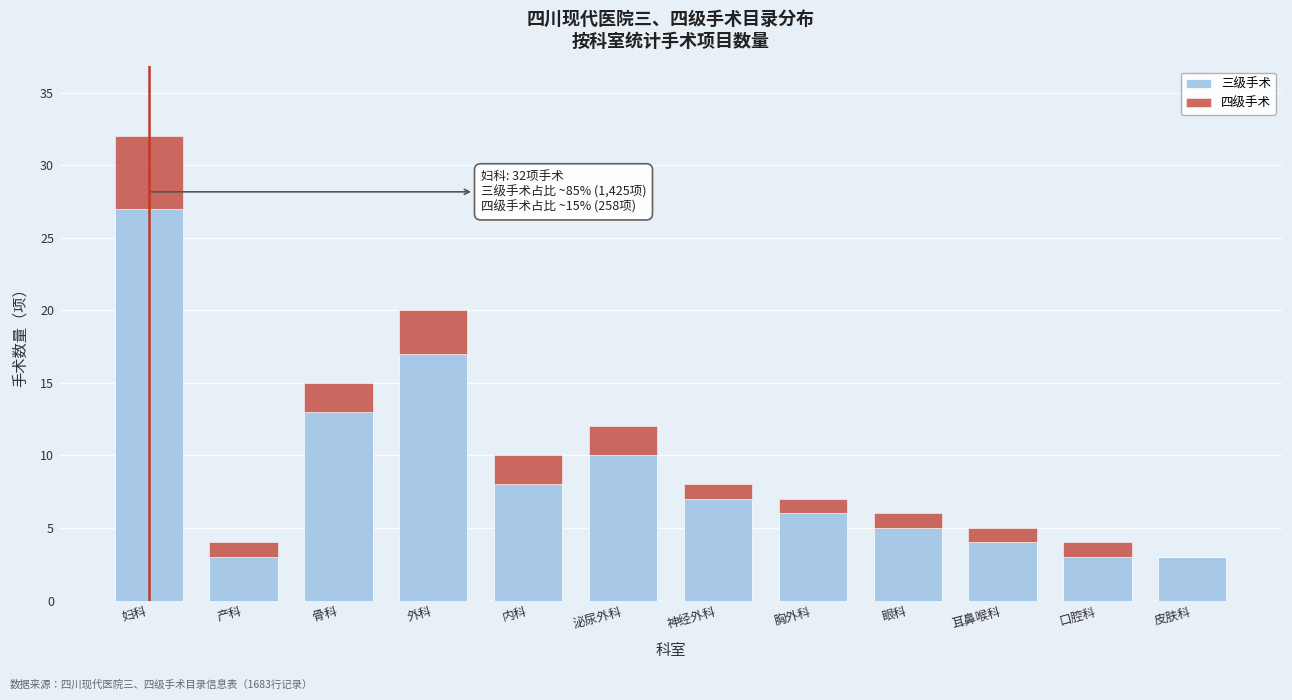

Reading left to right, what are the values for 三级手术?

妇科=27	产科=3	骨科=13	外科=17	内科=8	泌尿外科=10	神经外科=7	胸外科=6	眼科=5	耳鼻喉科=4	口腔科=3	皮肤科=3